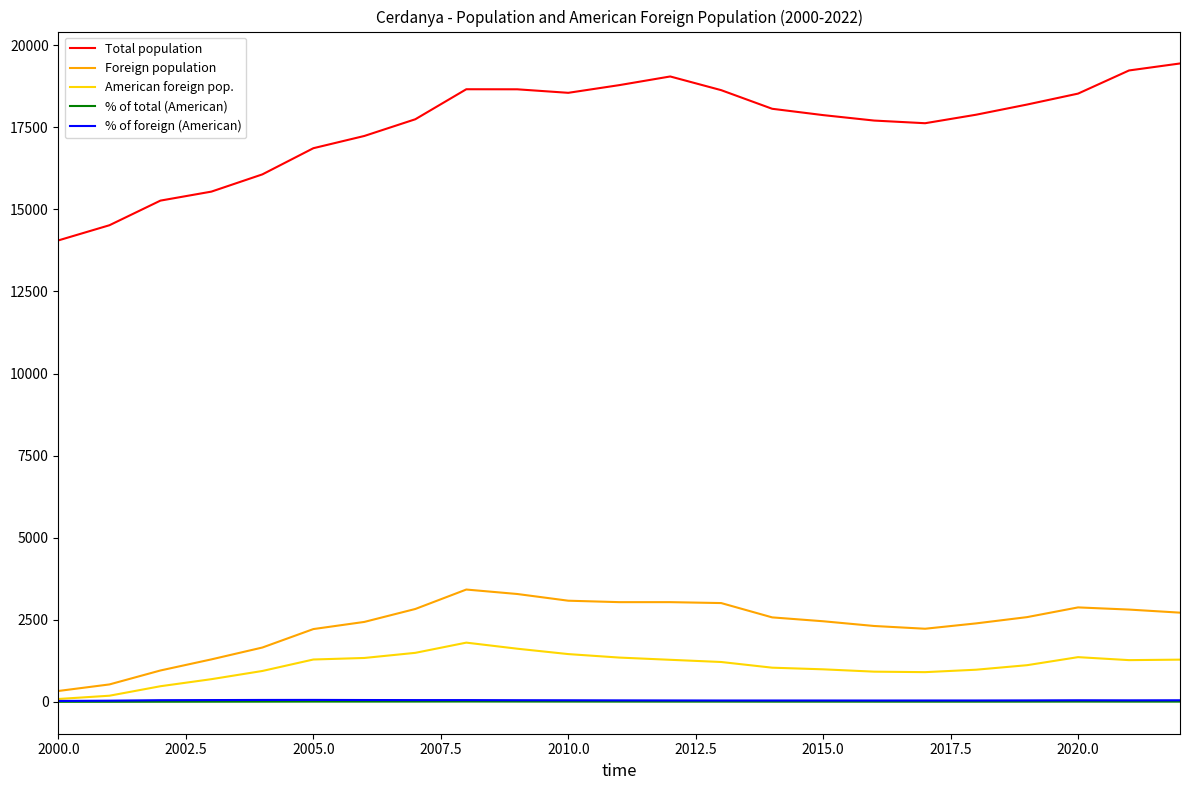

Which series has the largest total across all categories?

Total population